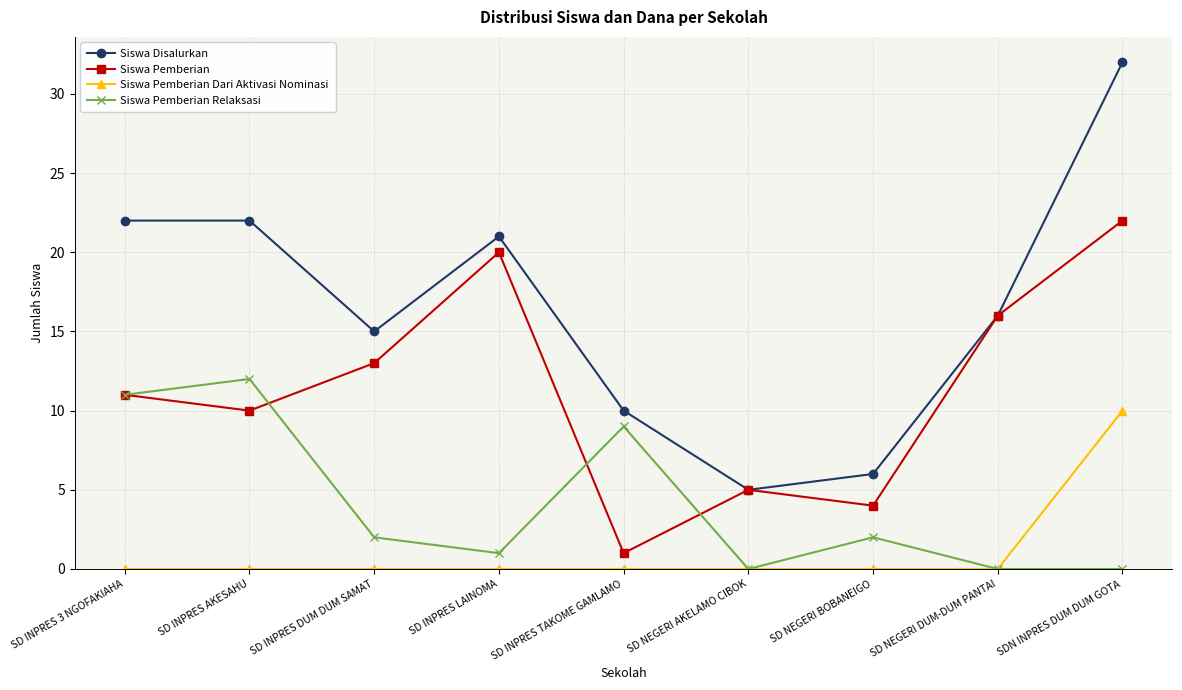

List the series in order of their peak value, lowest first.

Siswa Pemberian Dari Aktivasi Nominasi, Siswa Pemberian Relaksasi, Siswa Pemberian, Siswa Disalurkan